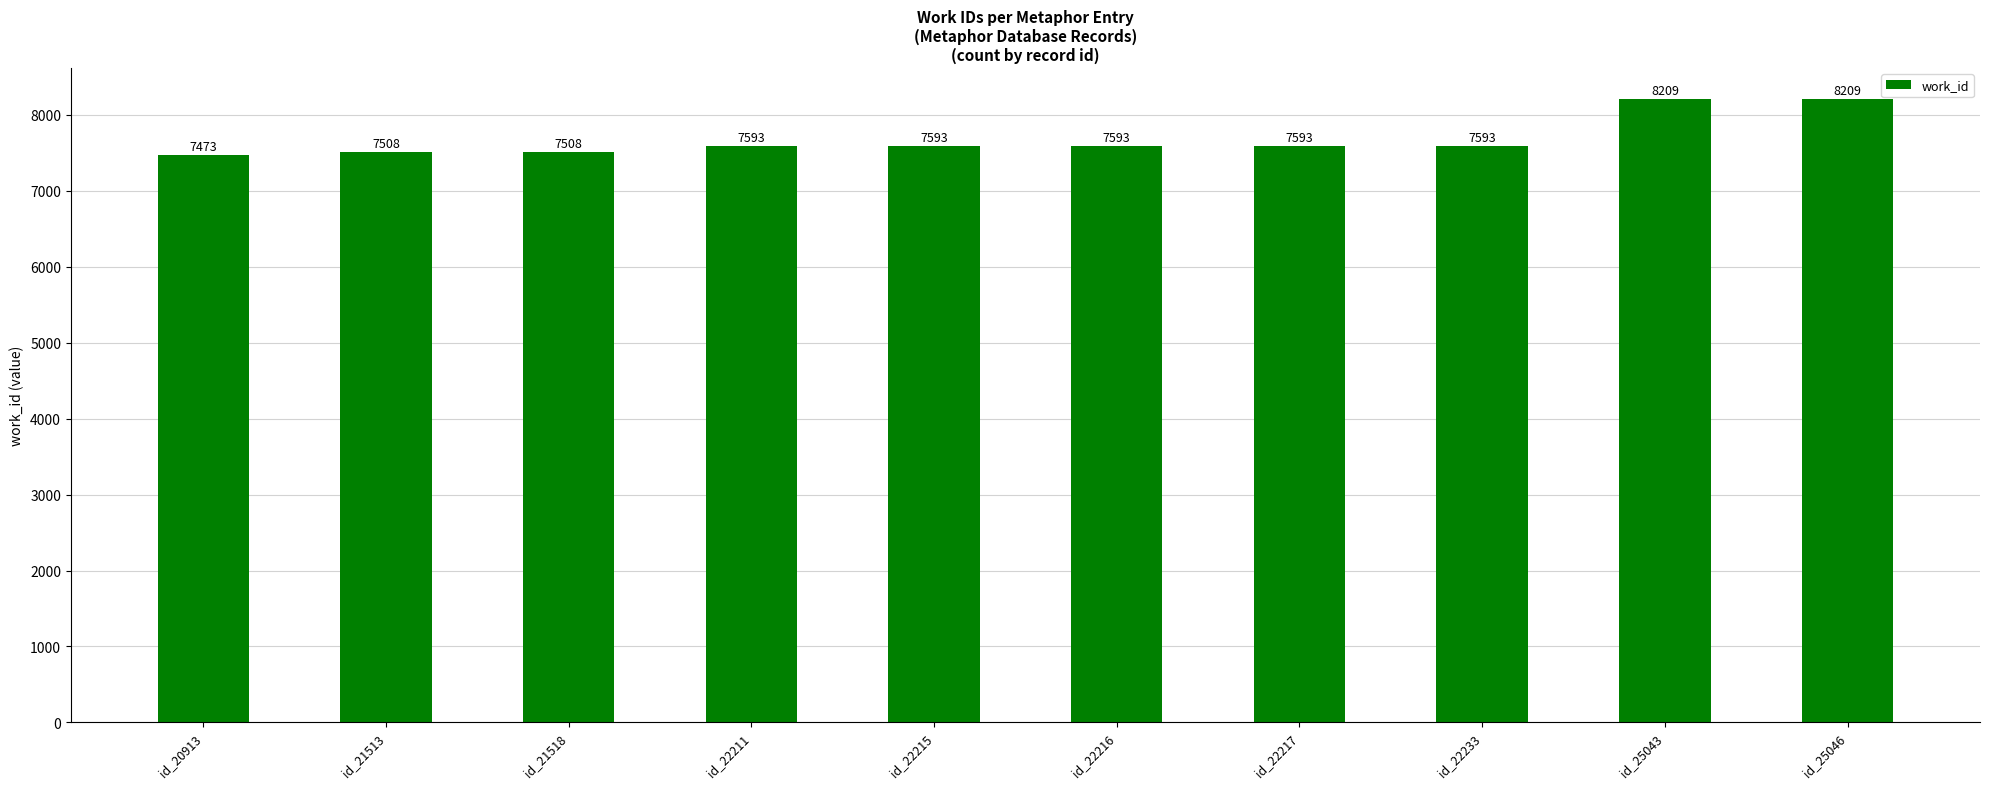

Count the number of data series in this chart.

1